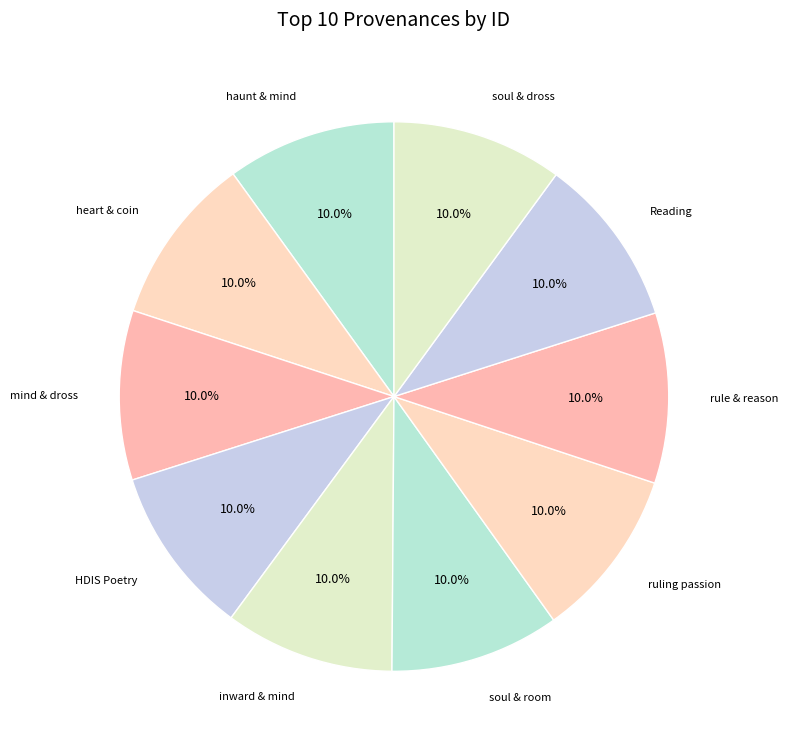

Count the number of slices in the pie.

10